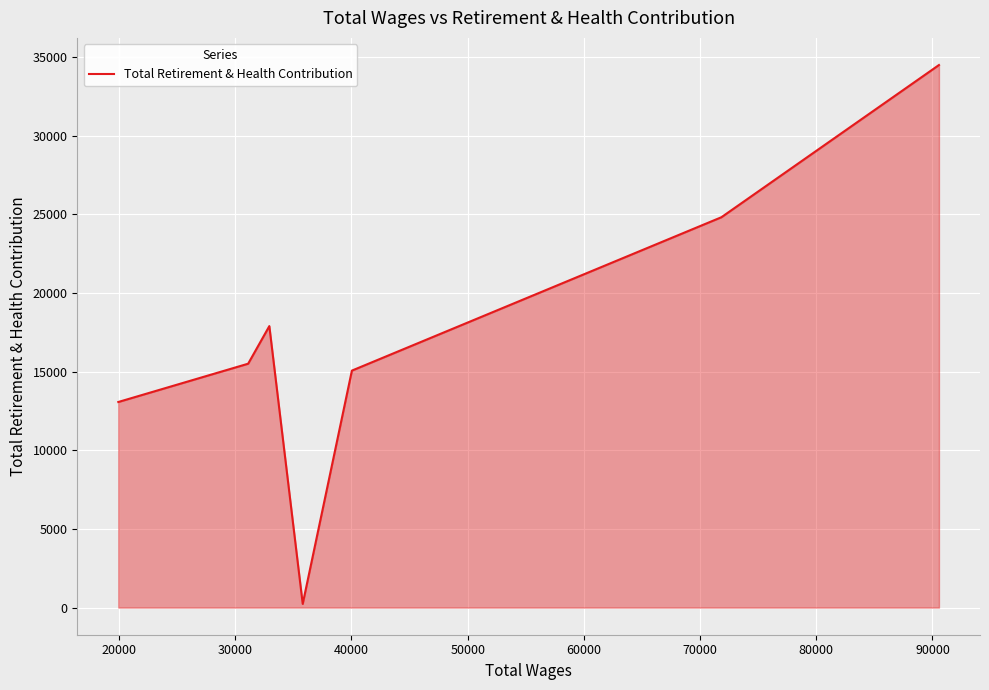

What is the greatest value displayed?

34502